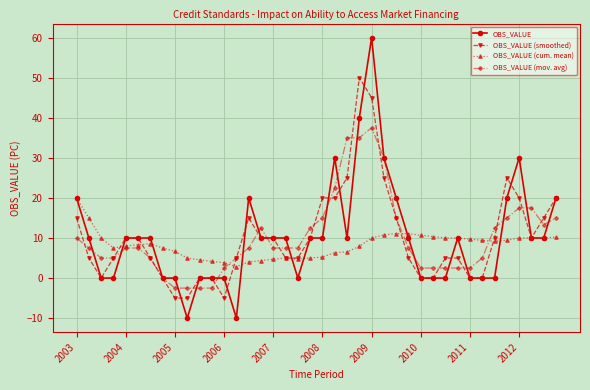

What is the maximum value shown in the chart?

60.0